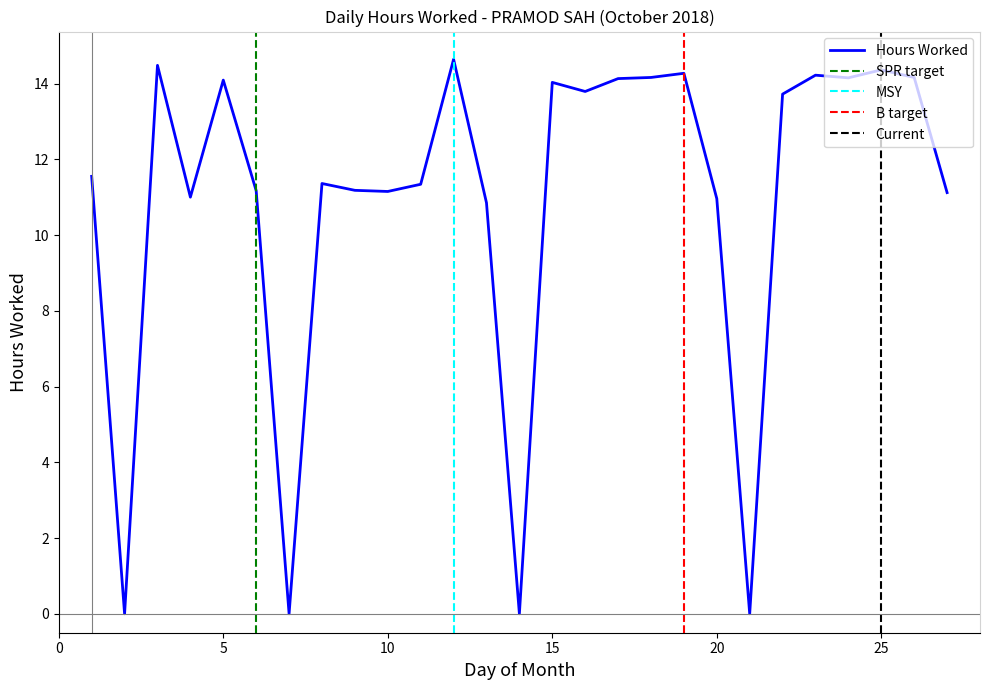

The chart shows a value of 4.3 at 27. True or false?

False